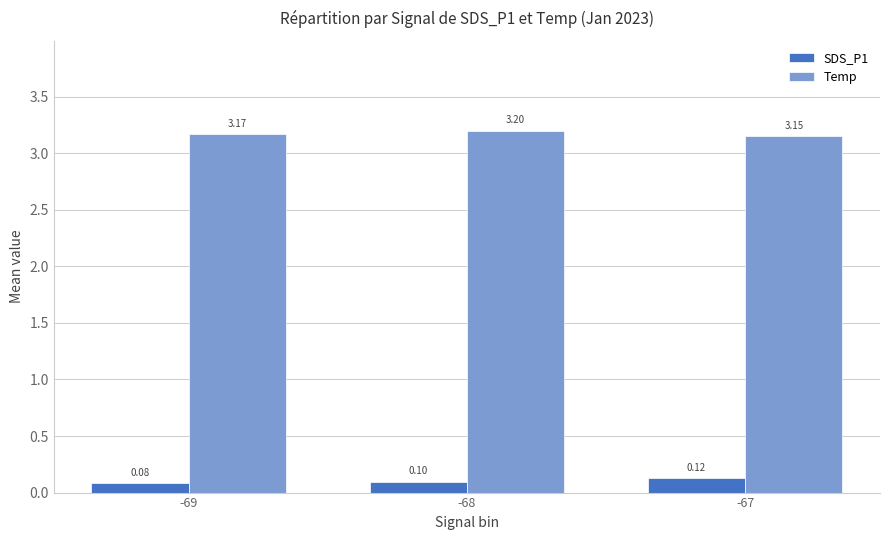

At which category is the sum across all series the highest?

-68